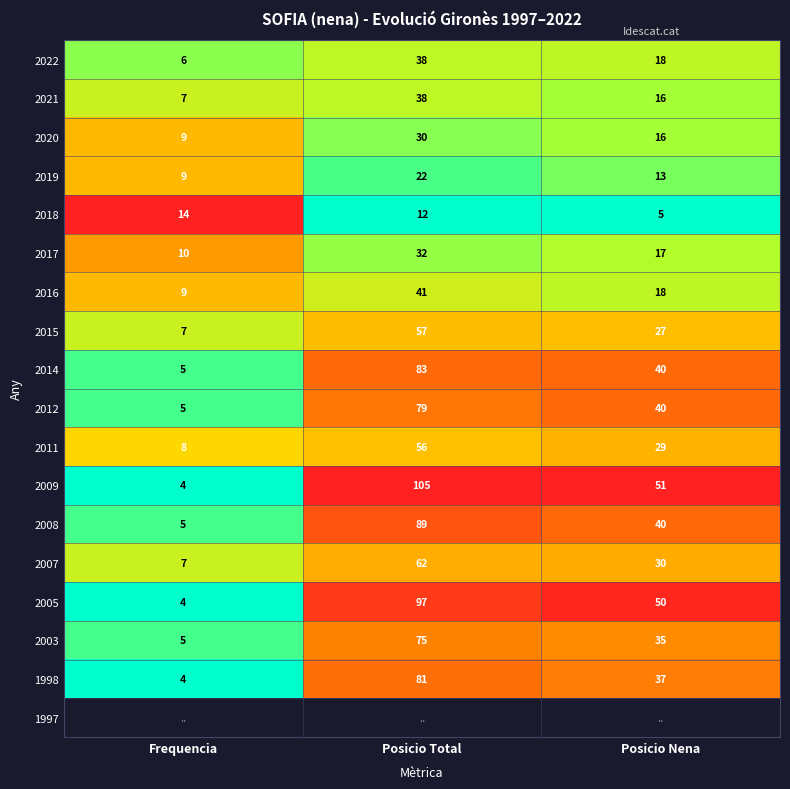

At which label does 2015 first exceed 27?

Posicio Total